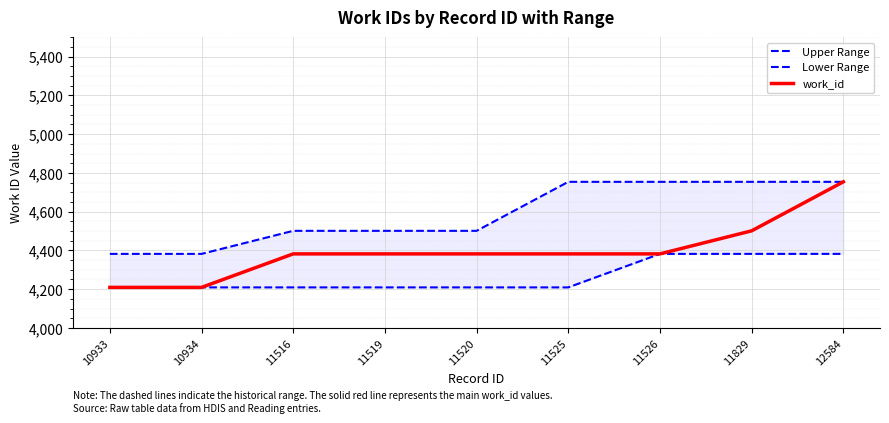

Where is work_id nearest to the value 4481?

11829